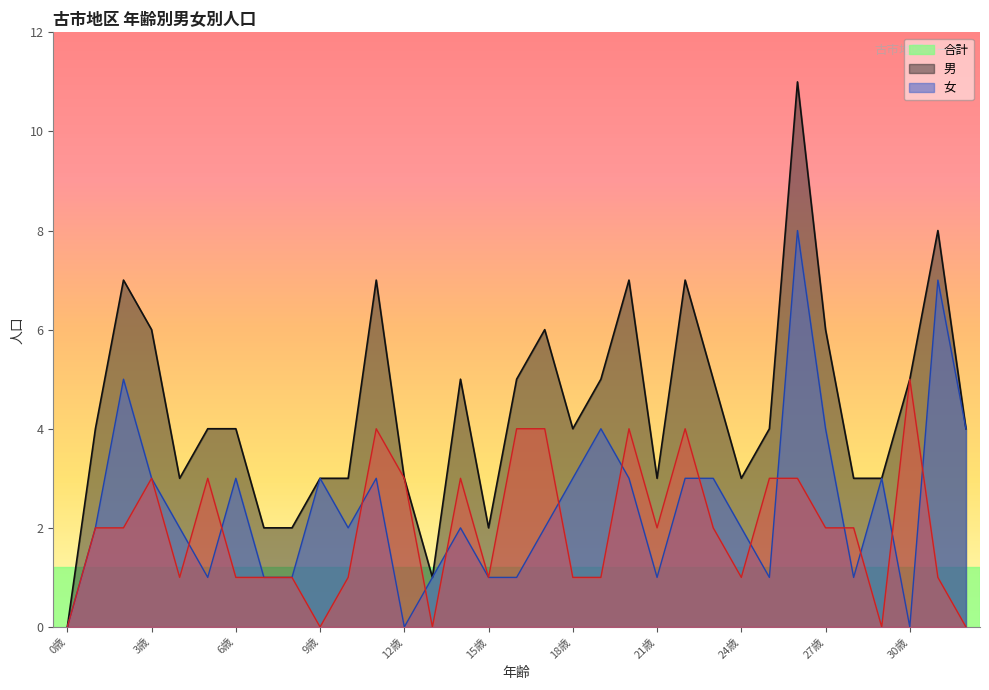

What position from the right is 8歳?

25